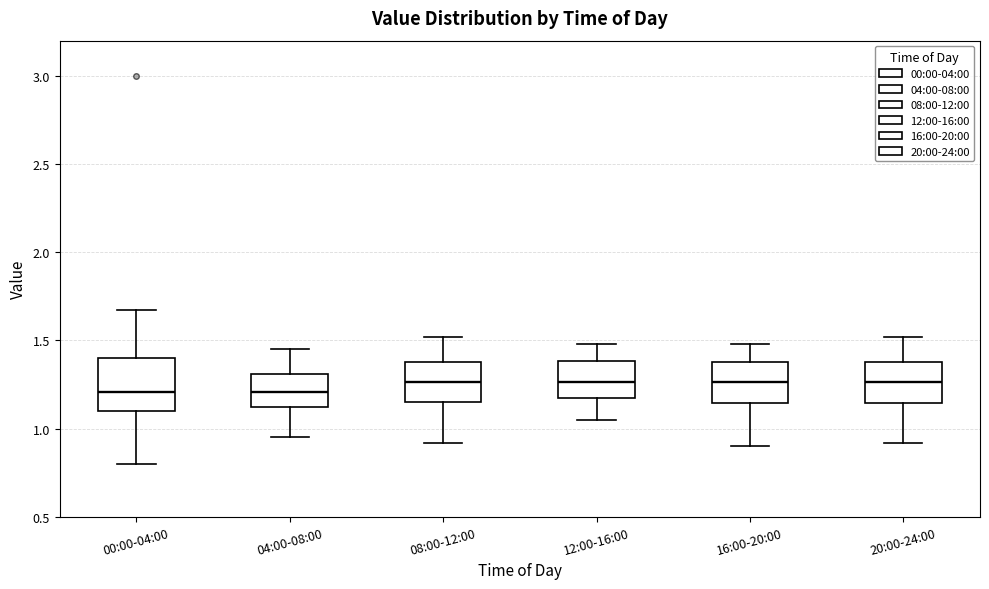

Reading left to right, read every box against the y-axis: the position of its median line, the range the box covers, and the ends of its whiskers. The values are not printed on the chart, so give them approximately, as read against the axis.

00:00-04:00: median 1.20, box 1.10 to 1.40, whiskers 0.80 to 1.65
04:00-08:00: median 1.20, box 1.10 to 1.30, whiskers 0.95 to 1.45
08:00-12:00: median 1.25, box 1.15 to 1.40, whiskers 0.90 to 1.50
12:00-16:00: median 1.25, box 1.15 to 1.40, whiskers 1.05 to 1.50
16:00-20:00: median 1.25, box 1.15 to 1.40, whiskers 0.90 to 1.50
20:00-24:00: median 1.25, box 1.15 to 1.40, whiskers 0.90 to 1.50